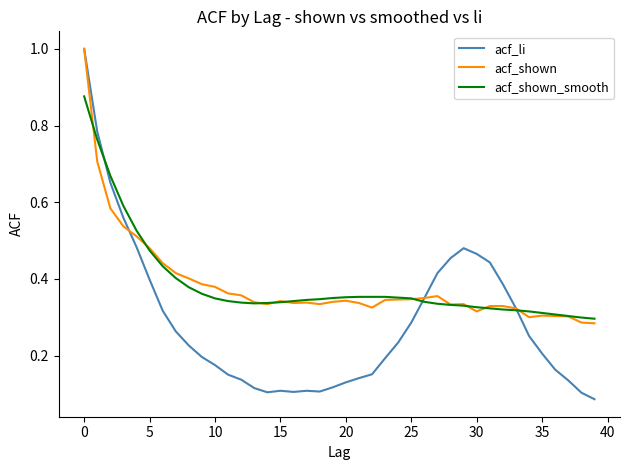

How many lines are shown in the chart?

3